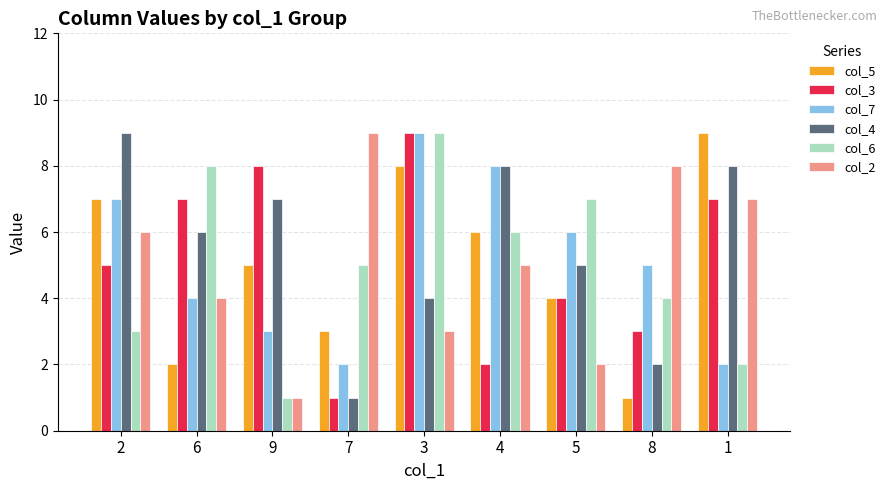

At which label does col_5 reach its peak?

1